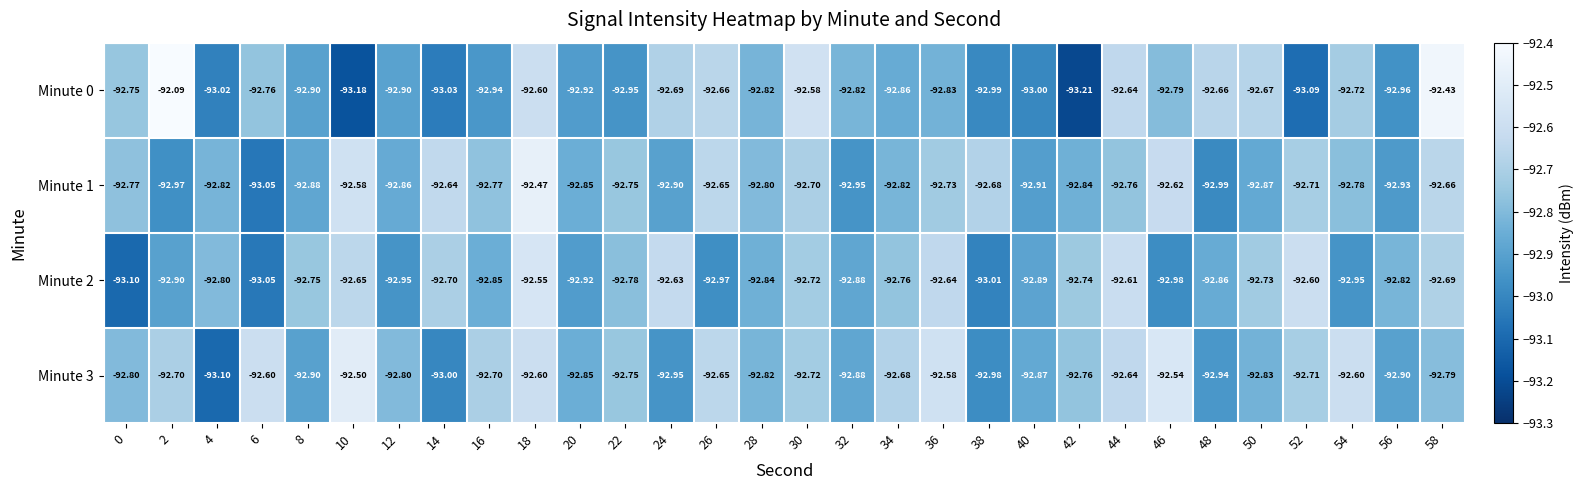

Is the value of Minute 0 at 36 greater than the value of Minute 2 at 10?

No